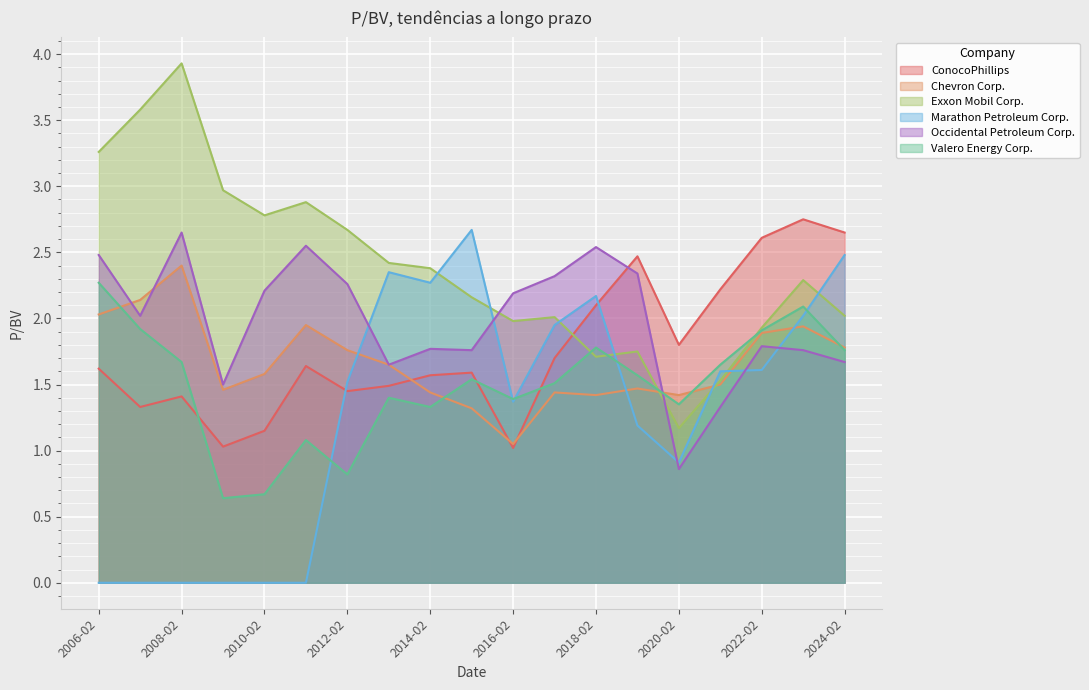

At which label is Occidental Petroleum Corp. closest to 1?

2020-02